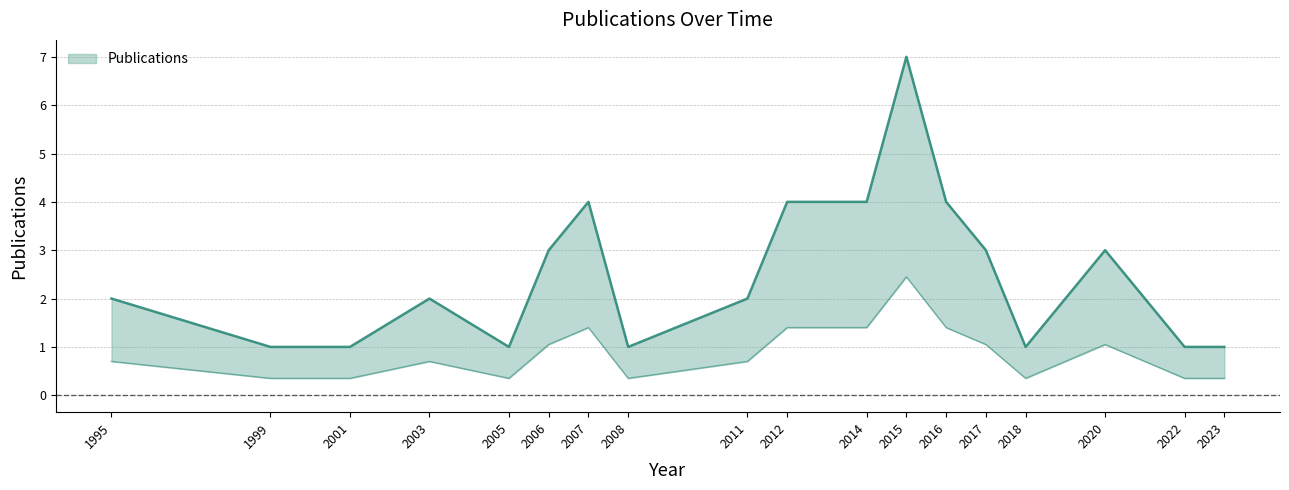

What is the difference between the values at 2003 and 2022?

1